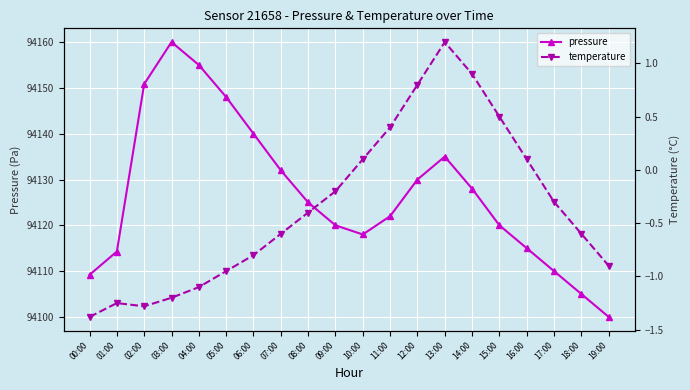

True or false: pressure has more than 0 interior local peaks.

True